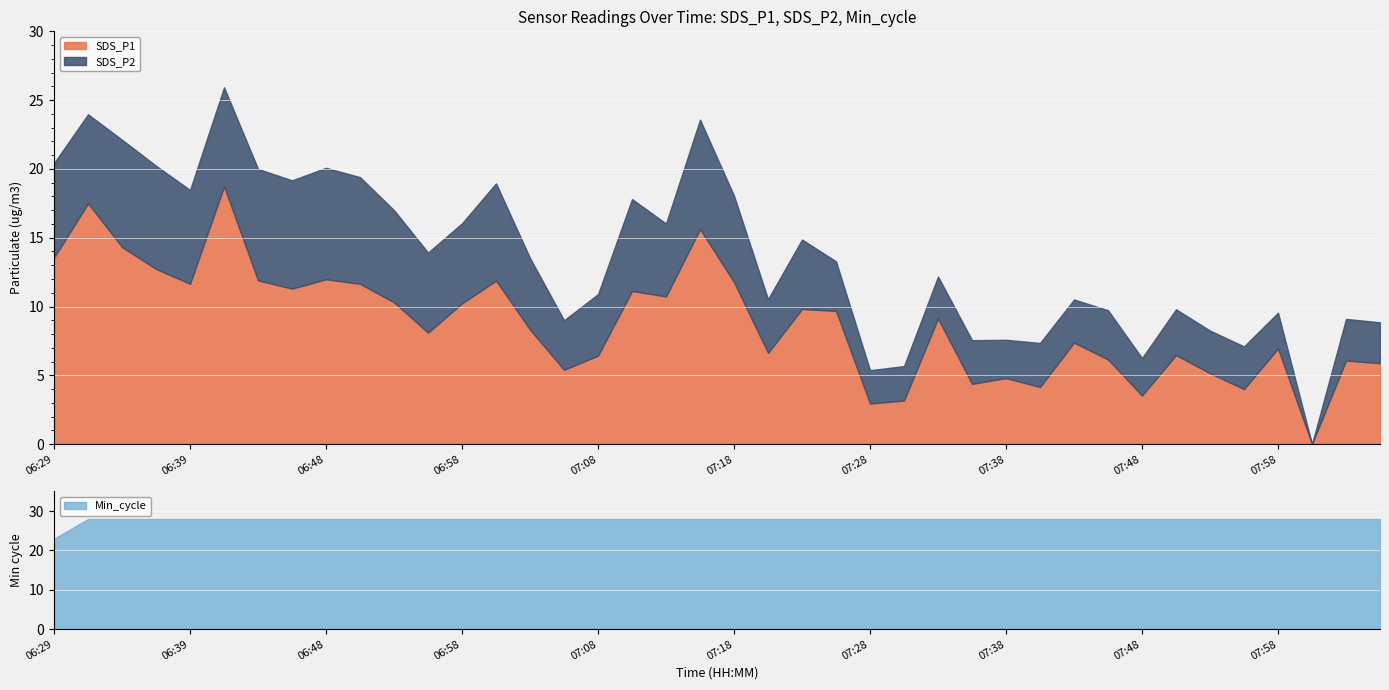

Is it true that SDS_P1 equals 10.2 at 06:58?

True